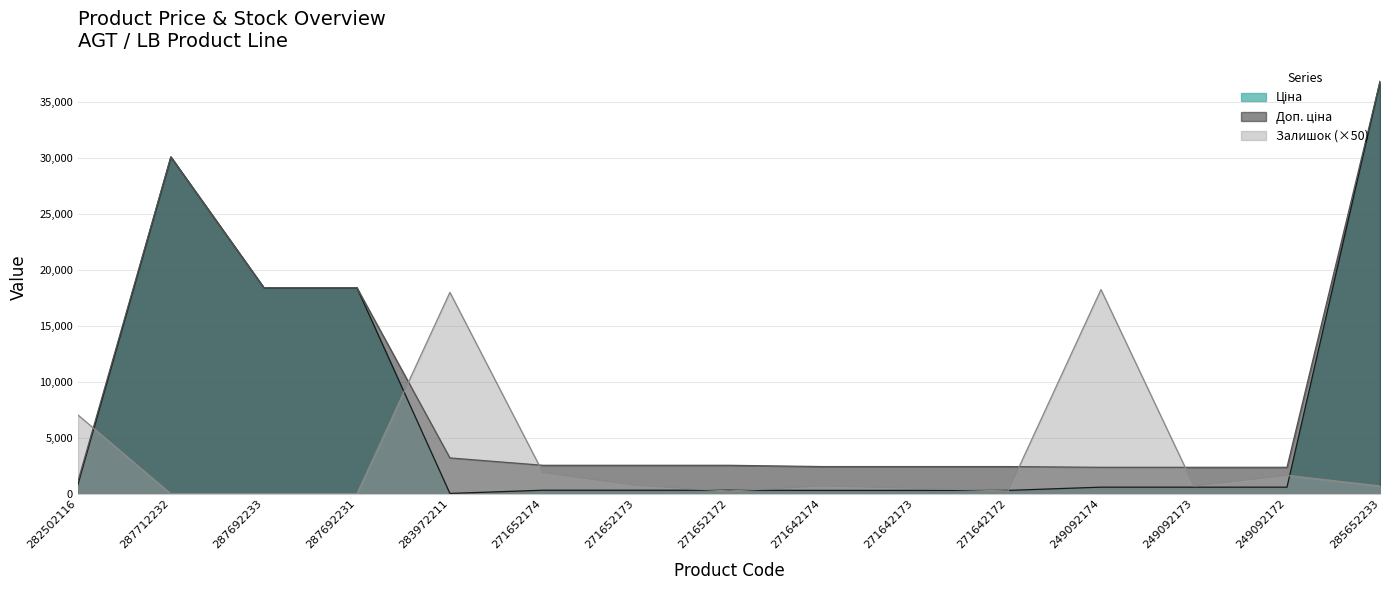

Rank the series by their average value, from highest to lowest.

Доп. ціна, Ціна, Залишок